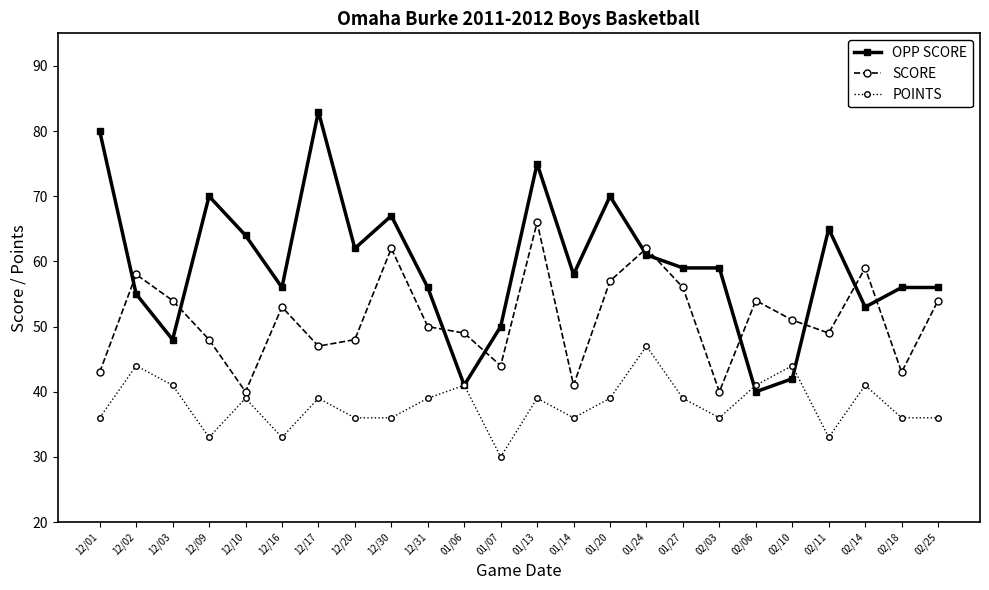

Reading left to right, transcribe all the data shown in this chart.

OPP SCORE: 12/01=80	12/02=55	12/03=48	12/09=70	12/10=64	12/16=56	12/17=83	12/20=62	12/30=67	12/31=56	01/06=41	01/07=50	01/13=75	01/14=58	01/20=70	01/24=61	01/27=59	02/03=59	02/06=40	02/10=42	02/11=65	02/14=53	02/18=56	02/25=56
SCORE: 12/01=43	12/02=58	12/03=54	12/09=48	12/10=40	12/16=53	12/17=47	12/20=48	12/30=62	12/31=50	01/06=49	01/07=44	01/13=66	01/14=41	01/20=57	01/24=62	01/27=56	02/03=40	02/06=54	02/10=51	02/11=49	02/14=59	02/18=43	02/25=54
POINTS: 12/01=36	12/02=44	12/03=41	12/09=33	12/10=39	12/16=33	12/17=39	12/20=36	12/30=36	12/31=39	01/06=41	01/07=30	01/13=39	01/14=36	01/20=39	01/24=47	01/27=39	02/03=36	02/06=41	02/10=44	02/11=33	02/14=41	02/18=36	02/25=36